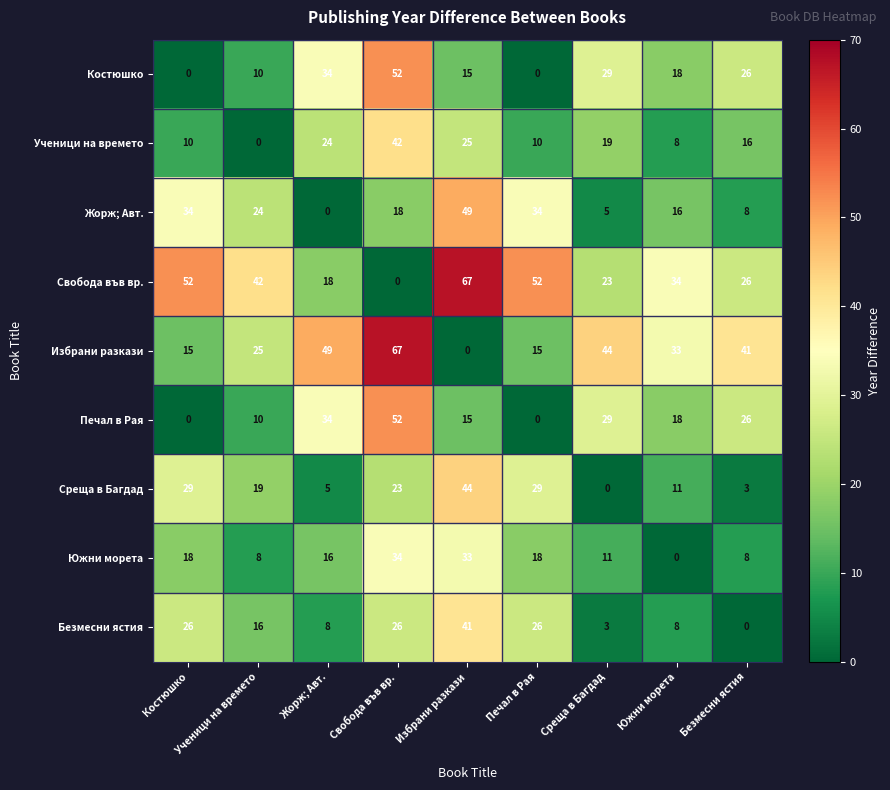

What is the greatest value displayed?

67